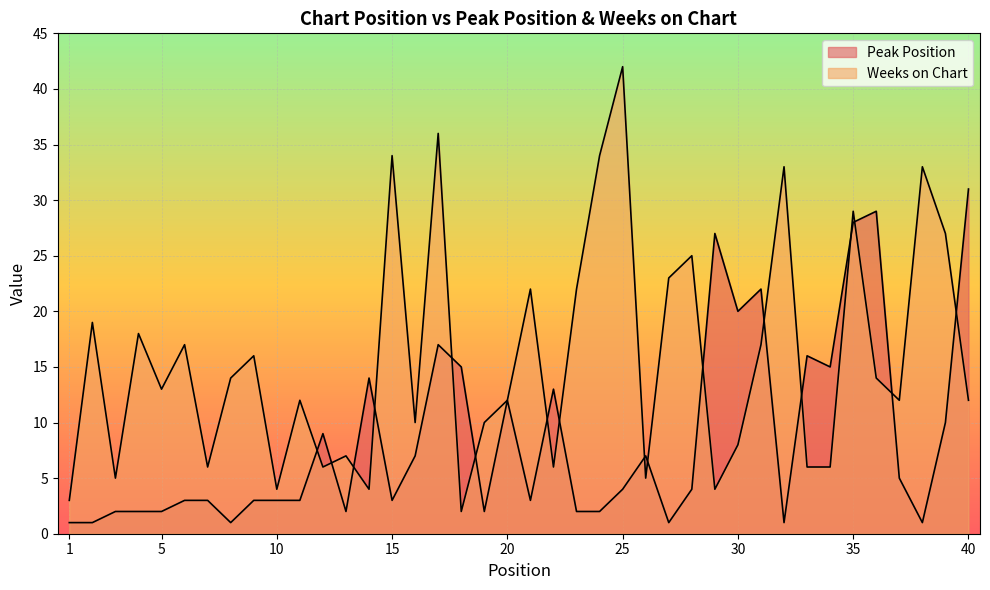

At which label does Peak Position reach its minimum?

1